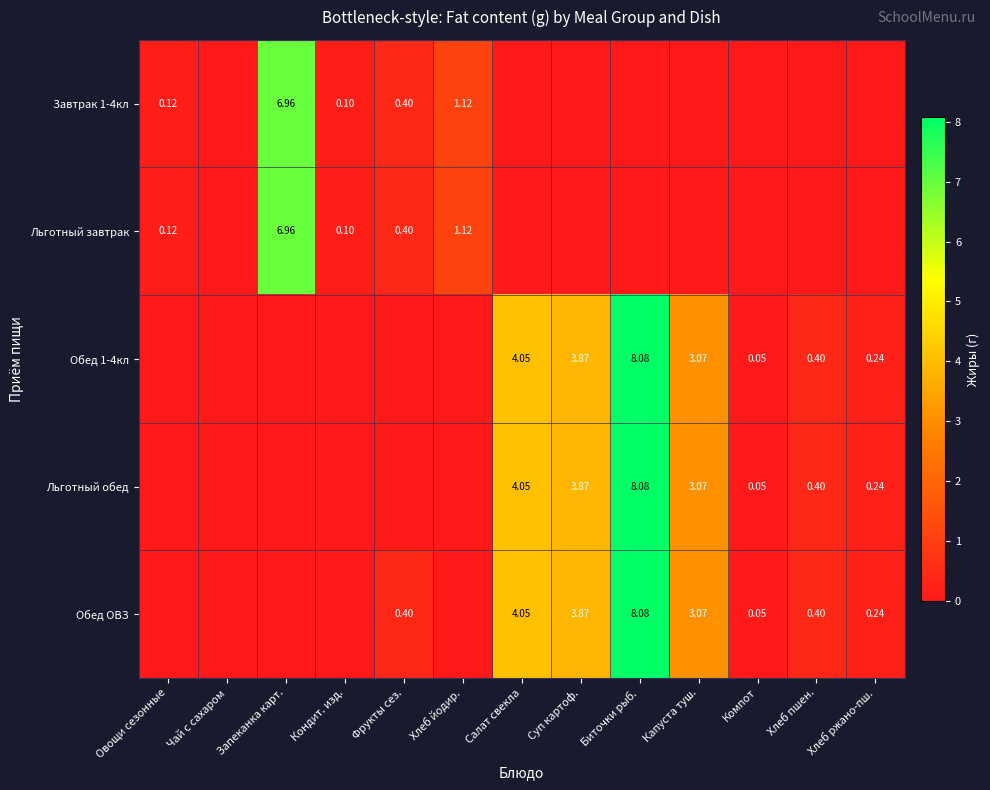

At which label does Обед ОВЗ reach its peak?

Биточки рыб.